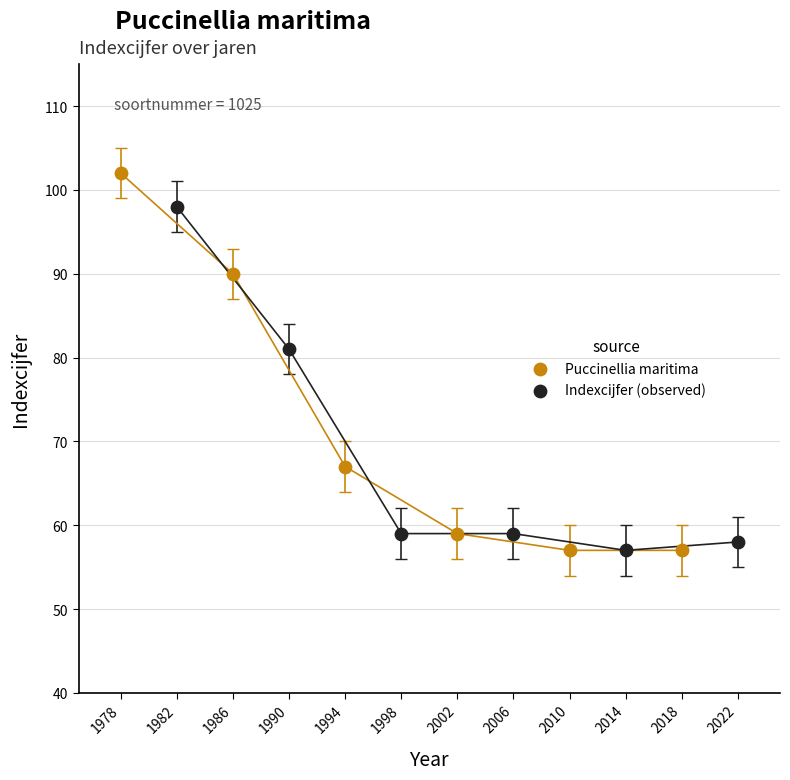

Which series contains the highest Y value?

Puccinellia maritima